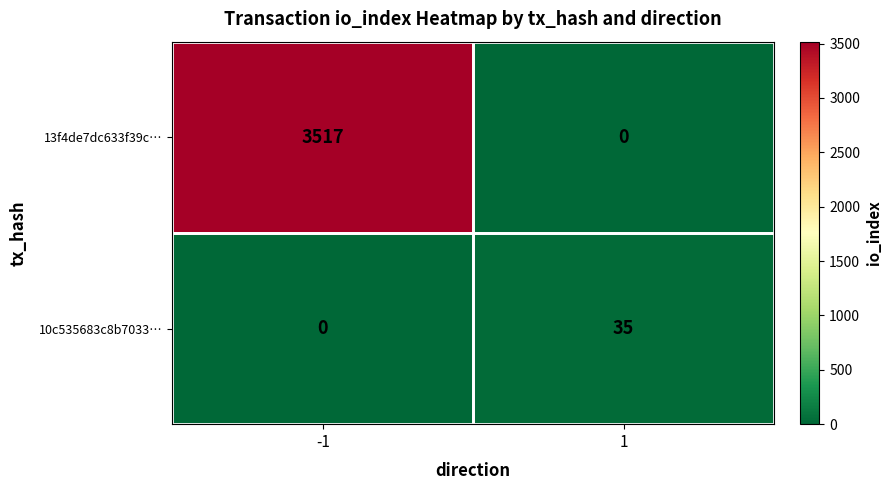

True or false: 10c535683c8b7033… has a value of 47 at 1.

False